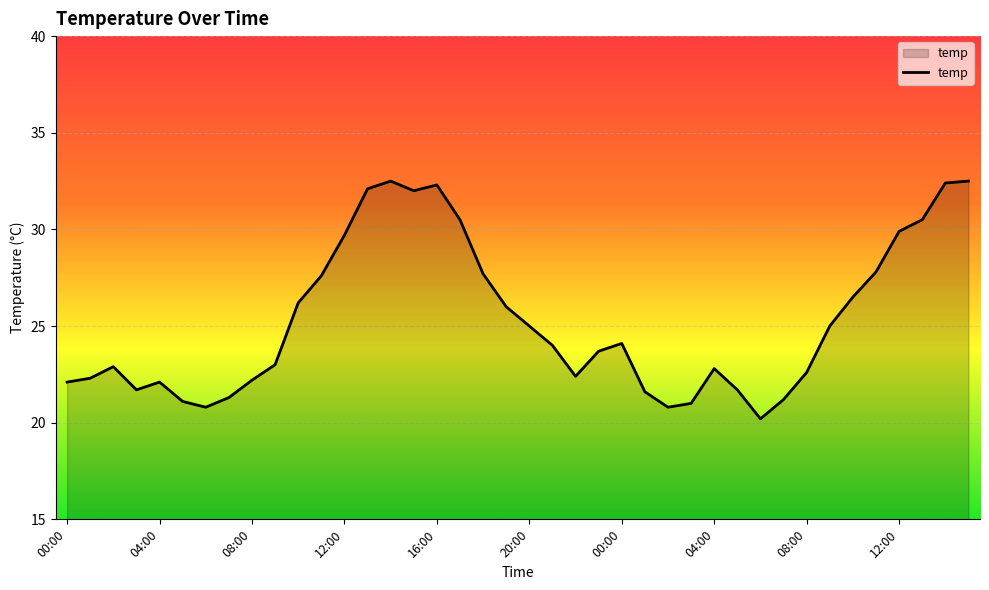

What is the smallest value displayed?

20.2